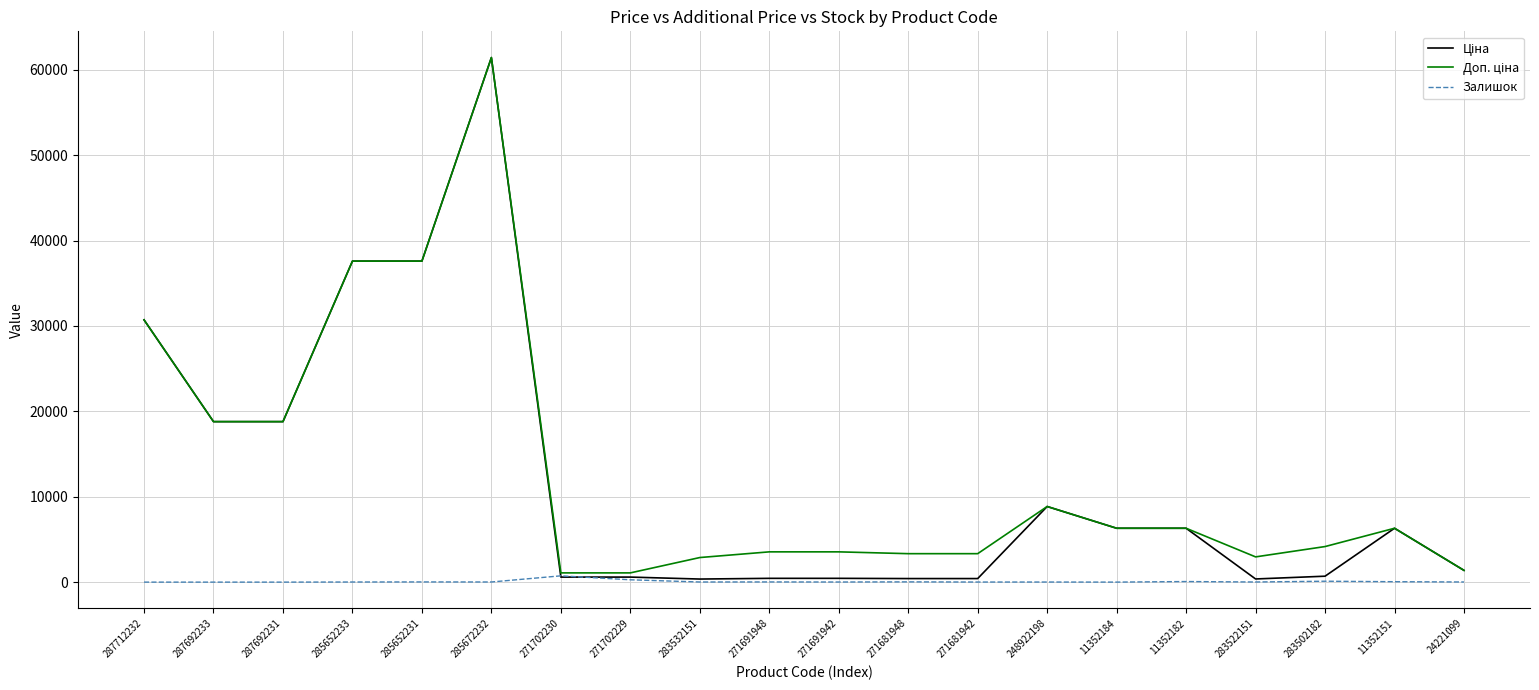

What position from the right is 287712232?

20